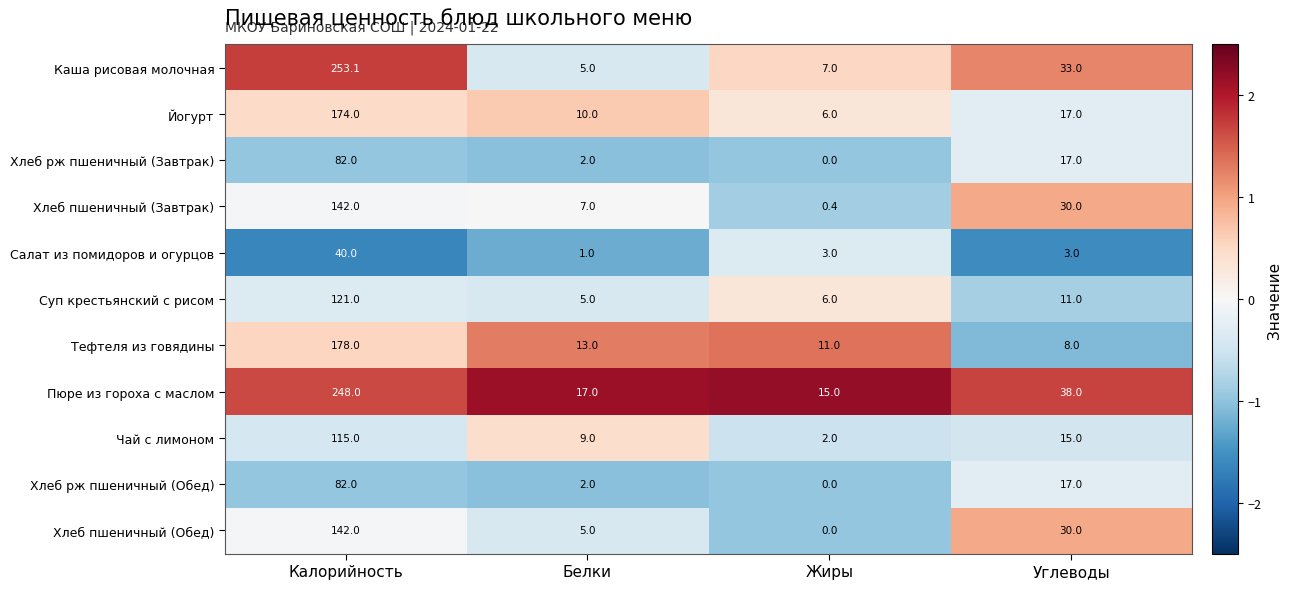

What is the spread (max minus min) of values at Калорийность?

213.1